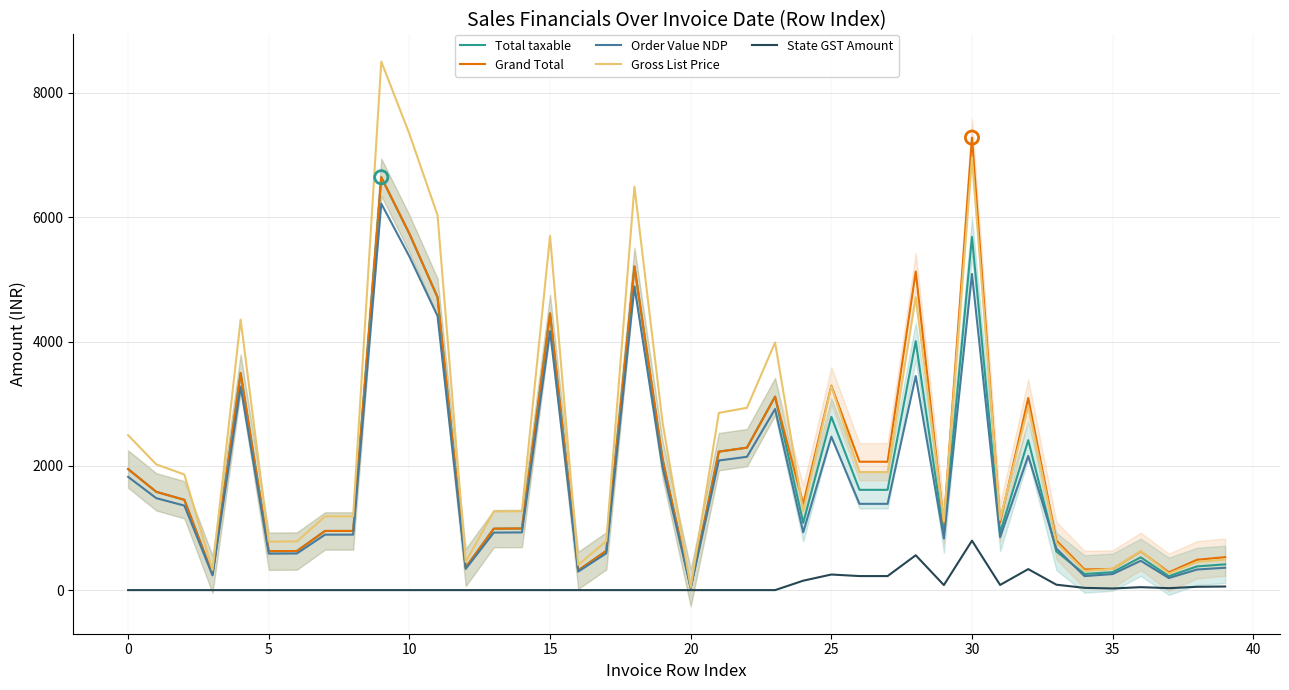

Which series has the largest total across all categories?

Gross List Price